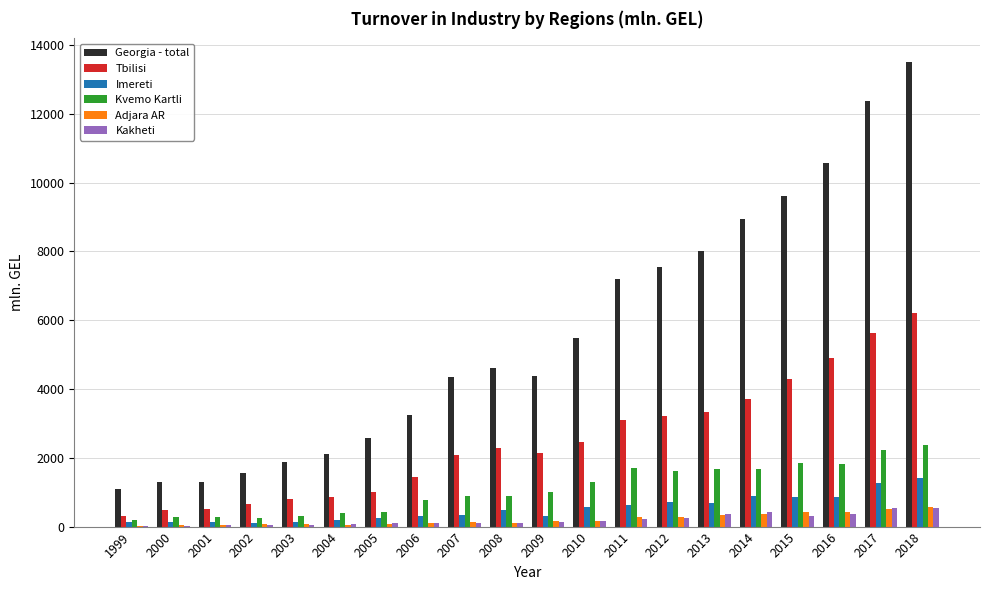

Which category has the highest value across all series?

2018